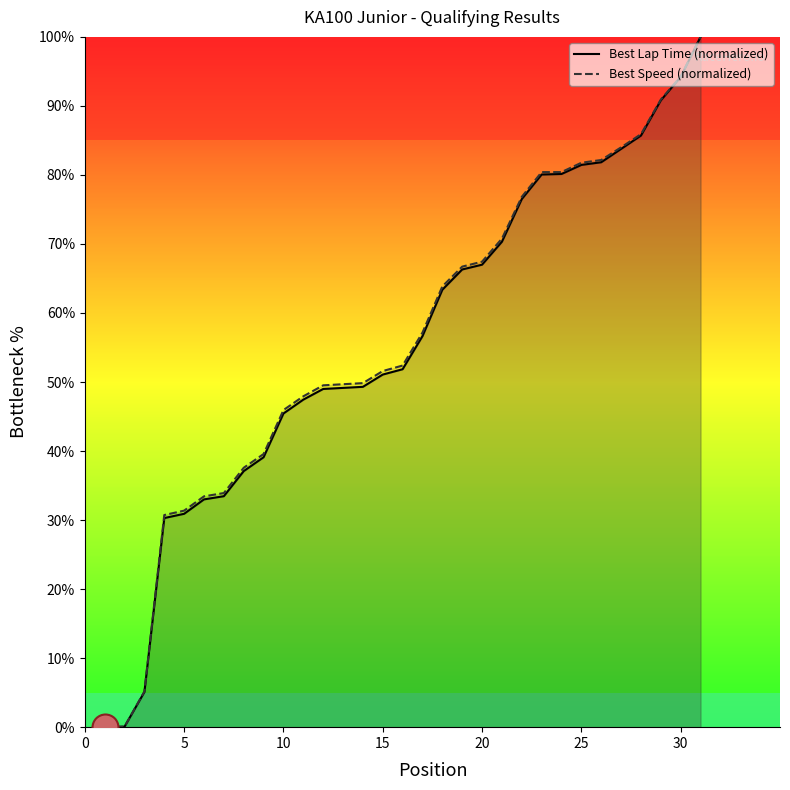

At how many categories does at least one series exceed 72?

10